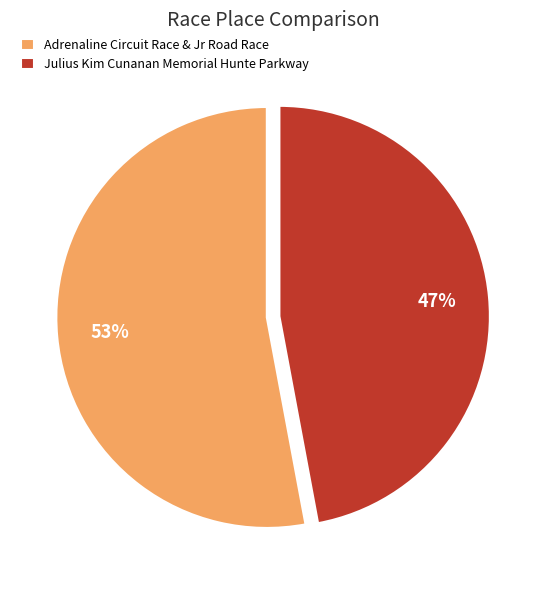

Does Adrenaline Circuit Race & Jr Road Race account for over 50% of the chart?

Yes